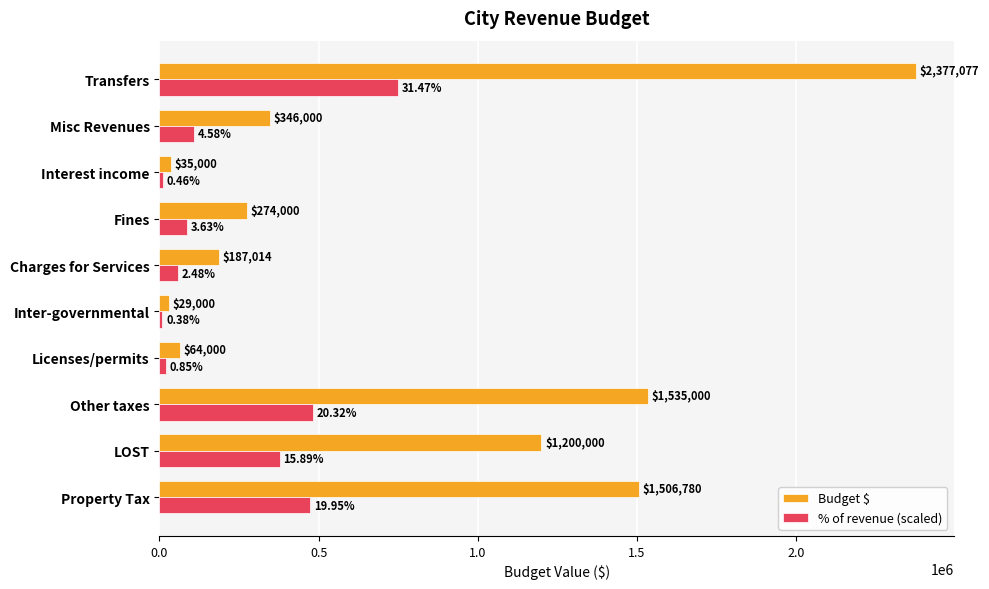

At which category is the sum across all series the highest?

Transfers